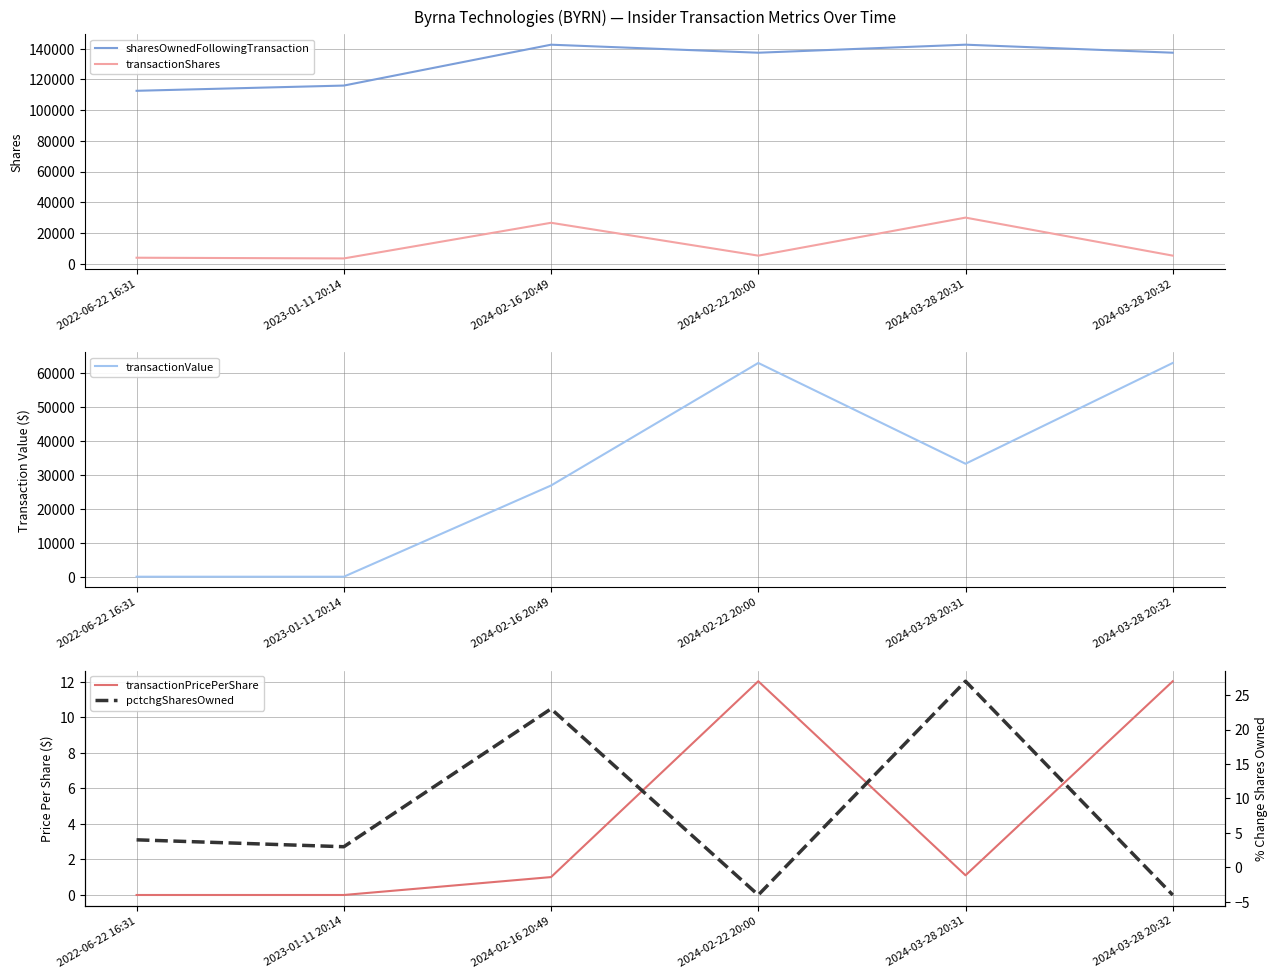

What is the label of the 3rd point from the right?

2024-02-22 20:00